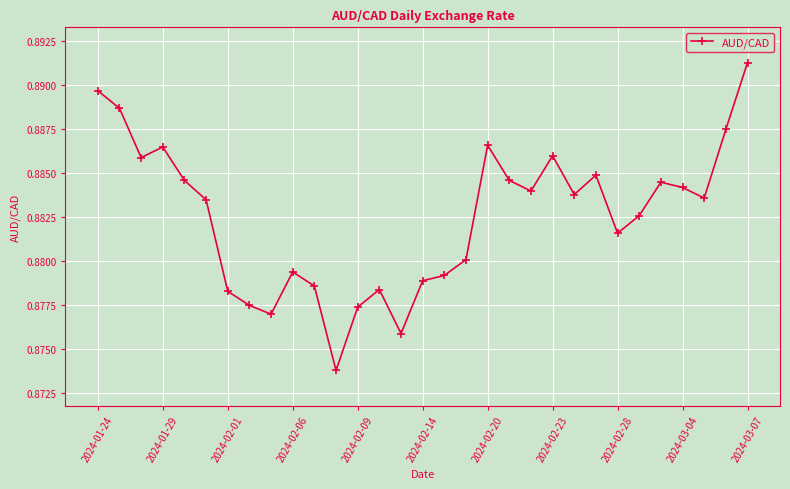

True or false: there are more than 1 points higher than both neighbors.

True